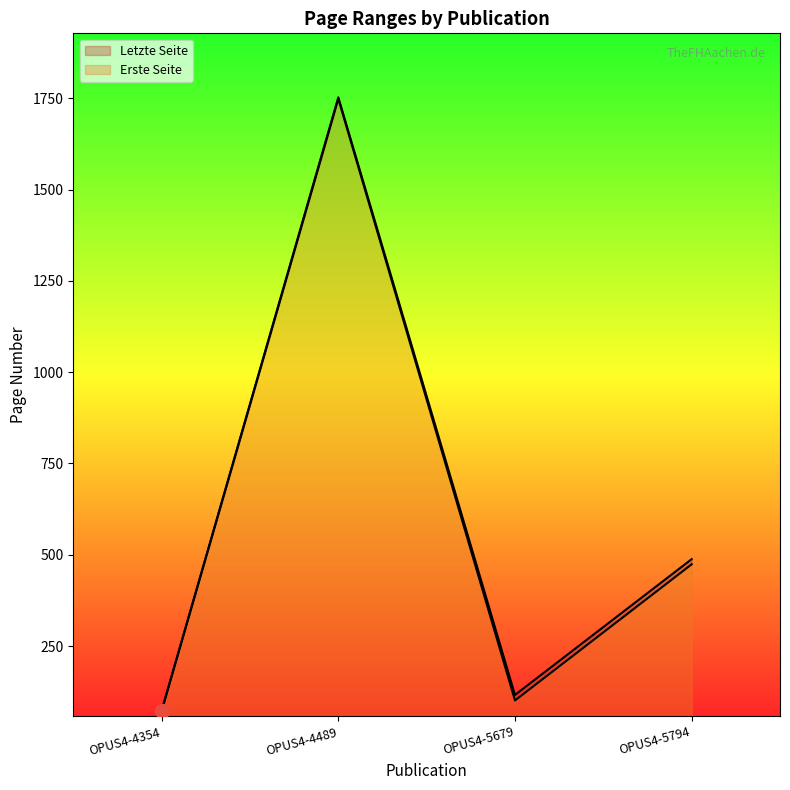

At which category is the sum across all series the highest?

OPUS4-4489